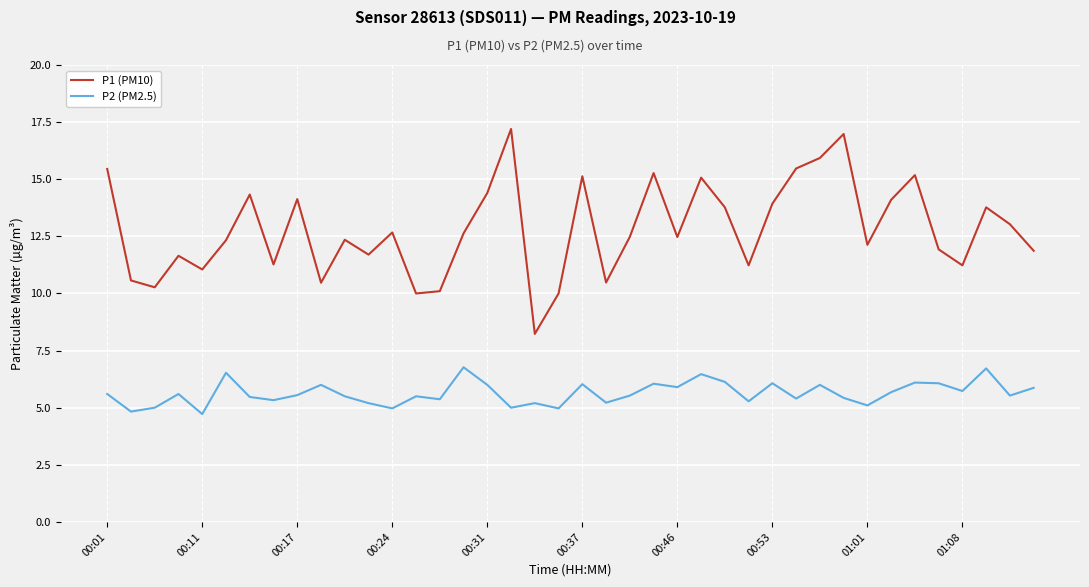

How many lines are shown in the chart?

2